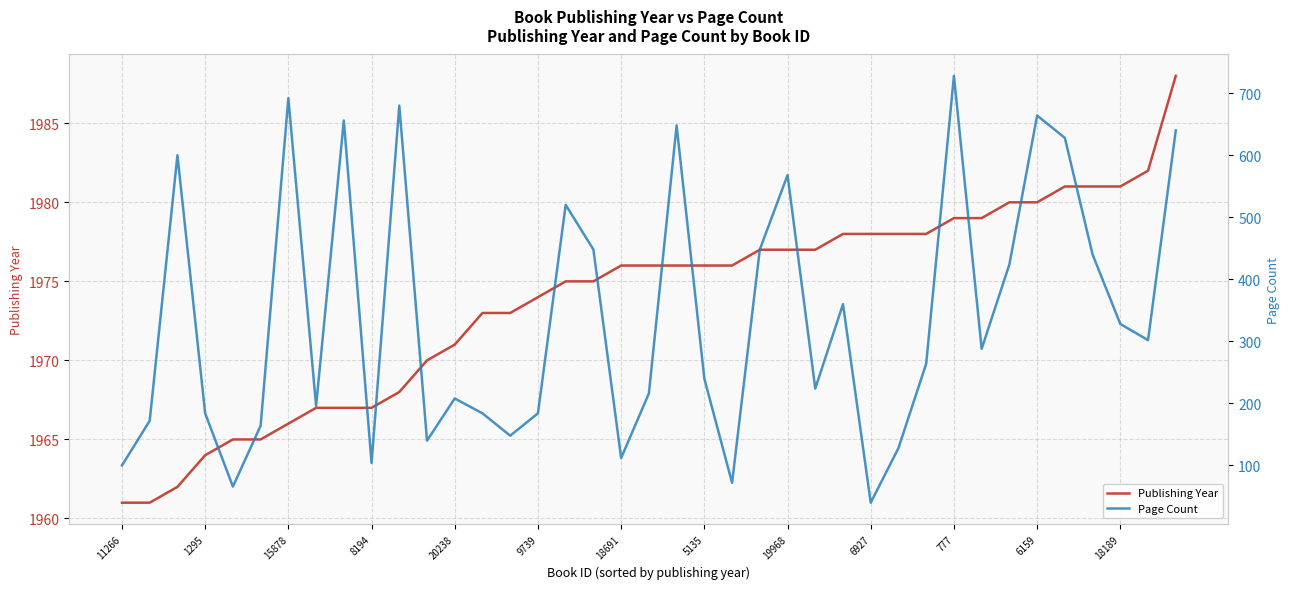

What is the maximum value for Publishing Year?

1988